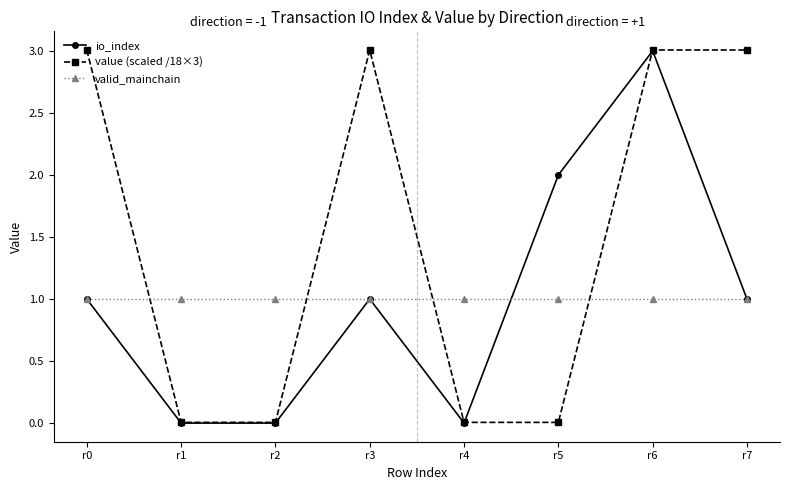

At which category does io_index reach its first local peak?

r3